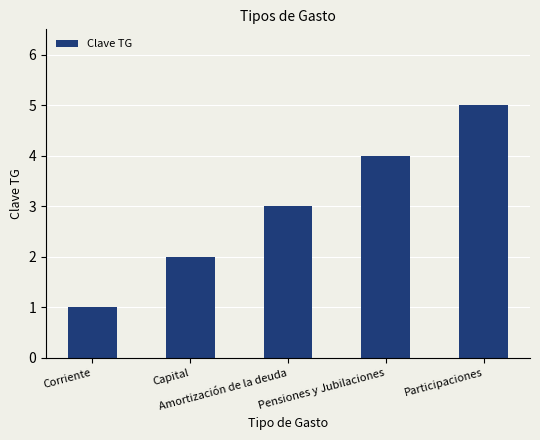

Rank the categories by value from highest to lowest.

Participaciones, Pensiones y Jubilaciones, Amortización de la deuda, Capital, Corriente